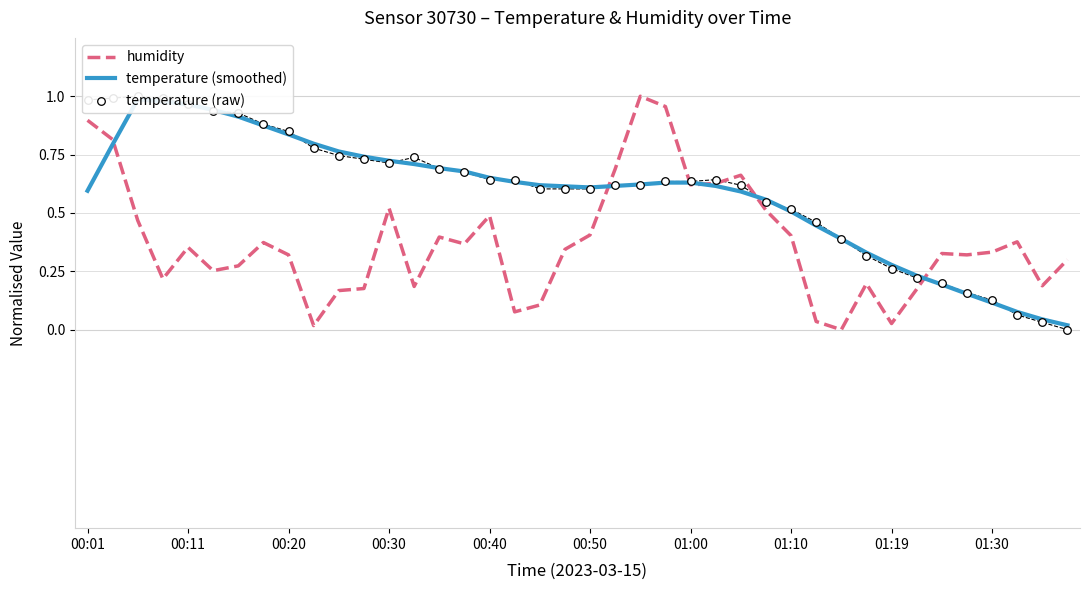

Which series has the largest total across all categories?

temperature (raw)